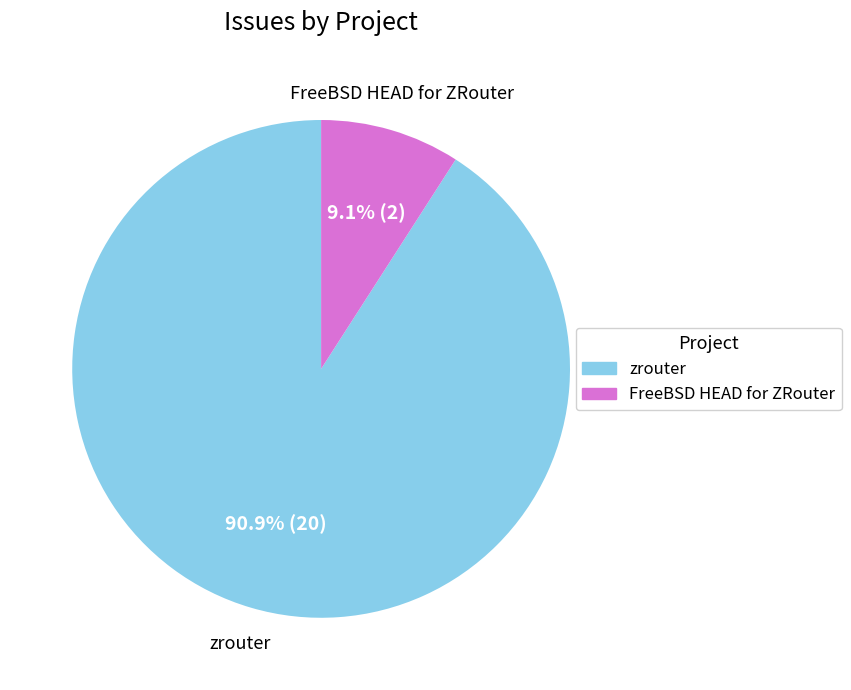

Which slice represents more than half of the pie?

zrouter